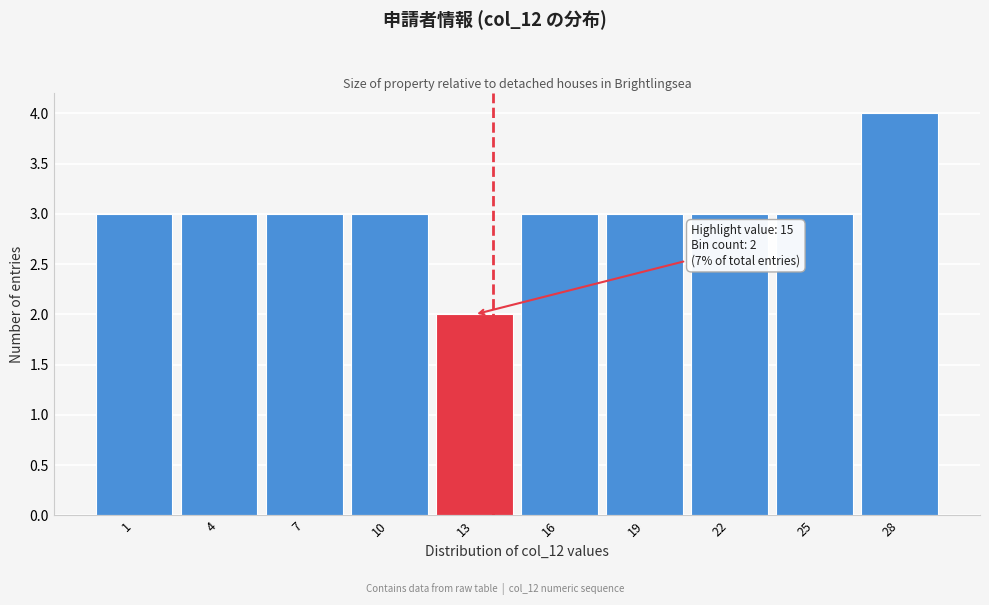

Reading left to right, extract all data points from this chart.

3	3	3	3	2	3	3	3	3	4